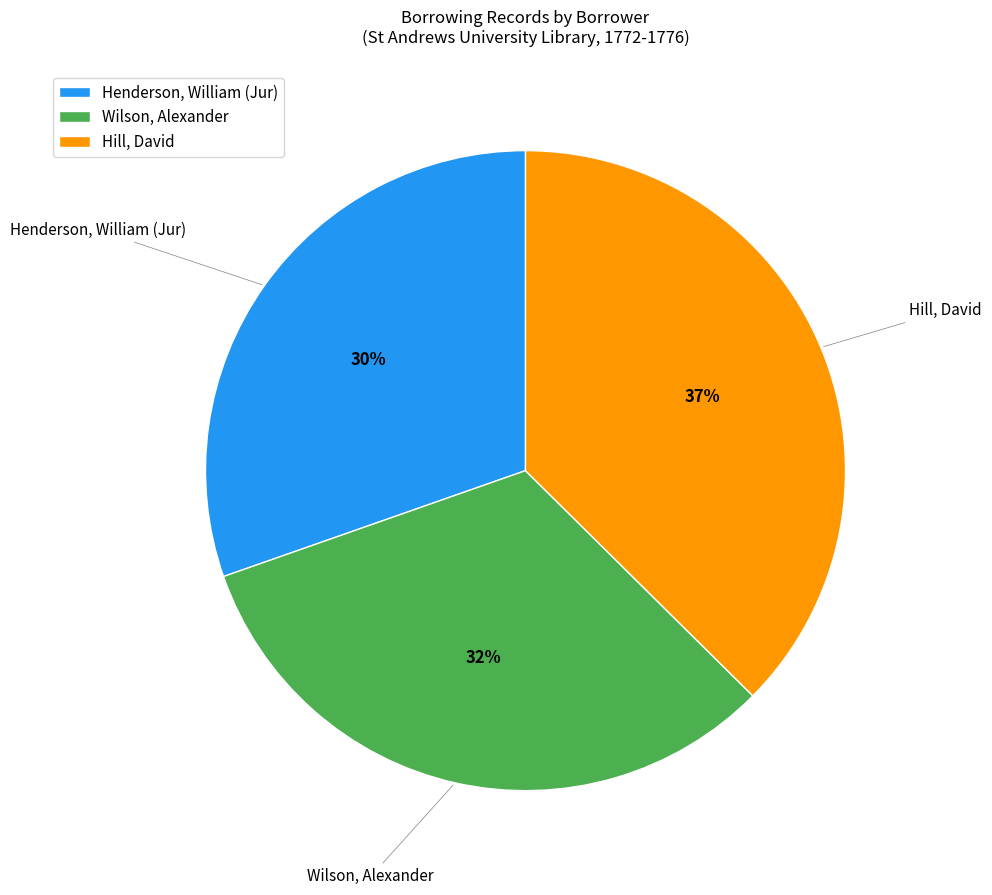

To the nearest percent, what portion does Wilson, Alexander represent?

32%